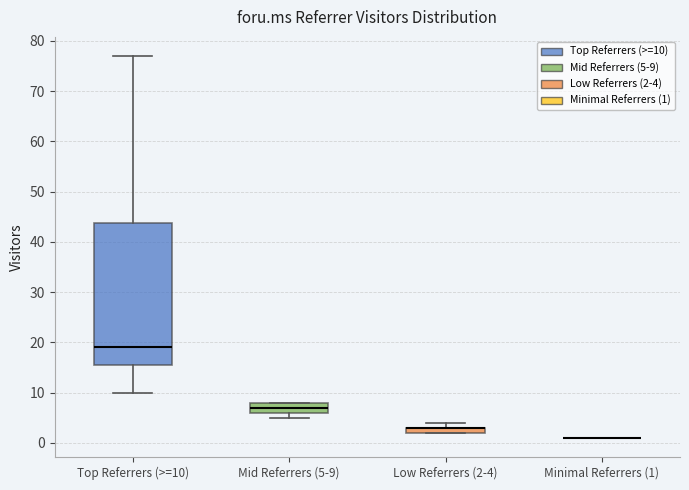

Comparing the boxes themselves (not the whiskers), which one is the tallest?

Top Referrers (>=10)